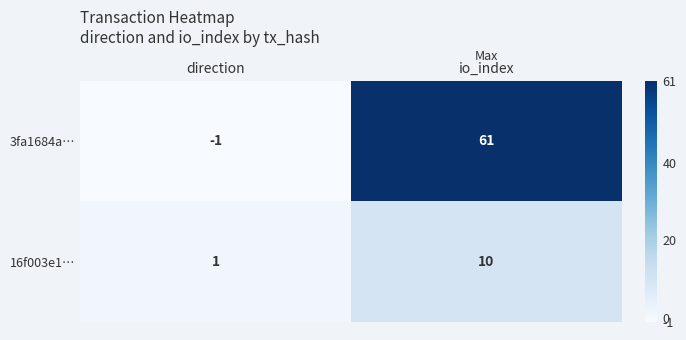

Which series has the largest total across all categories?

3fa1684a…